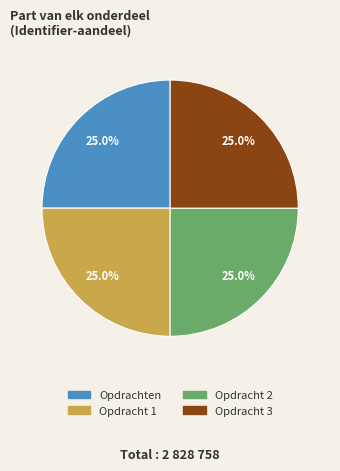

To the nearest percent, what is the average slice percentage?

25%